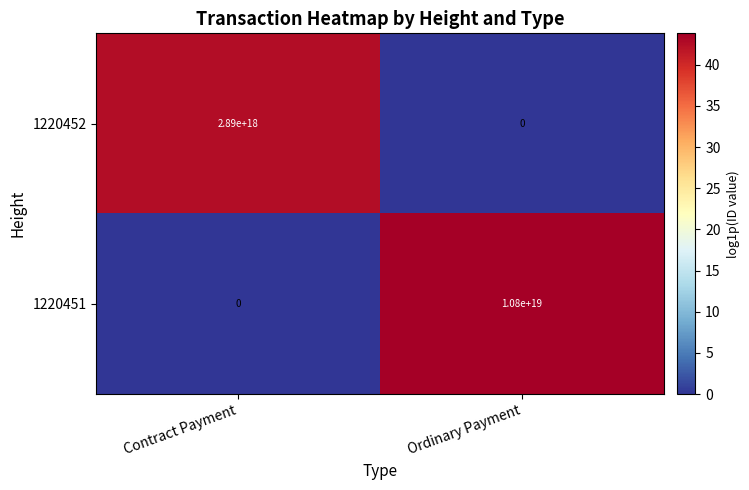

Is it true that 1220451 equals 10800000000000000000 at Ordinary Payment?

True